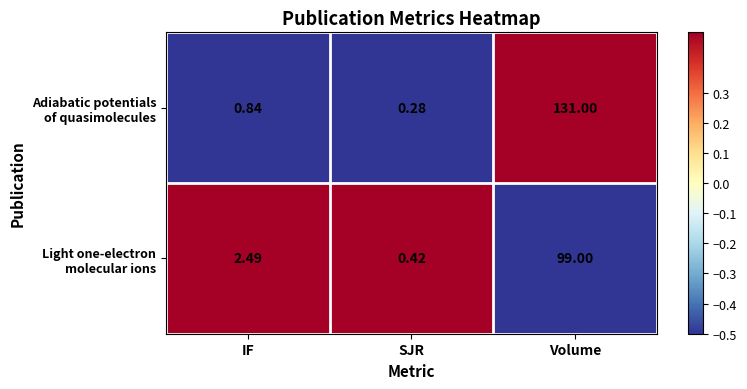

Which category has the highest value across all series?

Volume